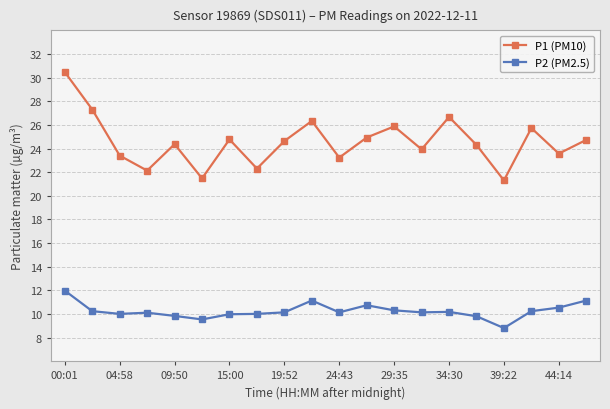

Which series has the largest range (max minus min)?

P1 (PM10)